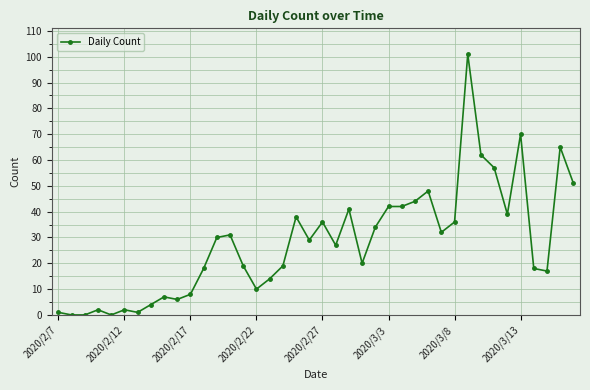

True or false: the data has more than 1 interior local peaks.

True